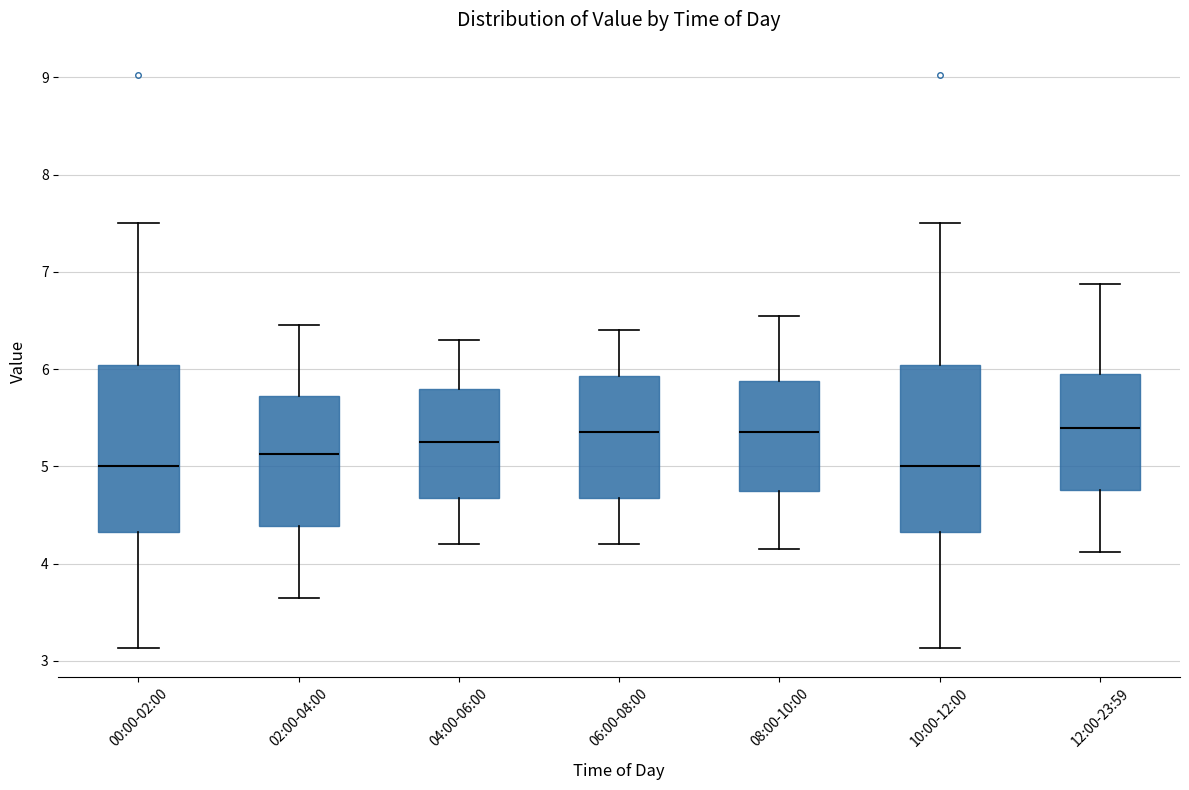

Reading left to right, read every box against the y-axis: the position of its median line, the range the box covers, and the ends of its whiskers. The values are not printed on the chart, so give them approximately, as read against the axis.

00:00-02:00: median 5.0, box 4.3 to 6.0, whiskers 3.1 to 7.5
02:00-04:00: median 5.1, box 4.4 to 5.7, whiskers 3.7 to 6.5
04:00-06:00: median 5.3, box 4.7 to 5.8, whiskers 4.2 to 6.3
06:00-08:00: median 5.4, box 4.7 to 5.9, whiskers 4.2 to 6.4
08:00-10:00: median 5.4, box 4.8 to 5.9, whiskers 4.2 to 6.6
10:00-12:00: median 5.0, box 4.3 to 6.0, whiskers 3.1 to 7.5
12:00-23:59: median 5.4, box 4.8 to 5.9, whiskers 4.1 to 6.9